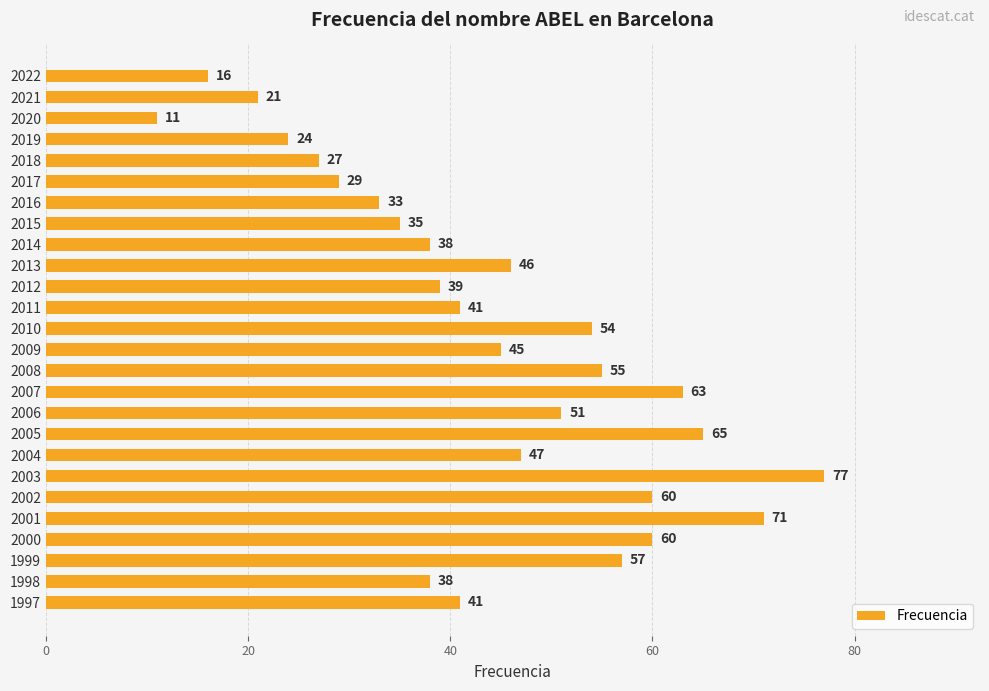

How many series are shown in this chart?

1